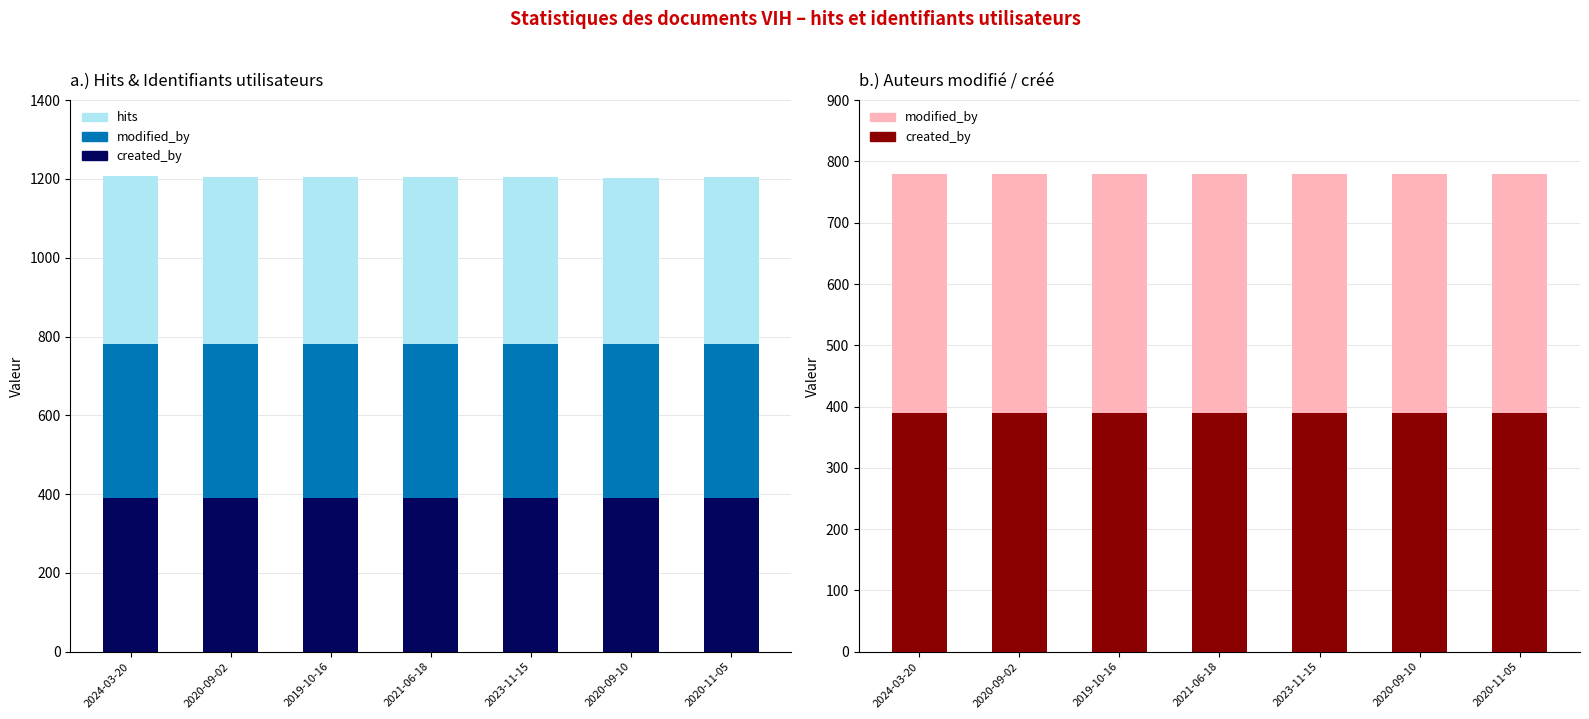

At how many categories does at least one series exceed 415?

7